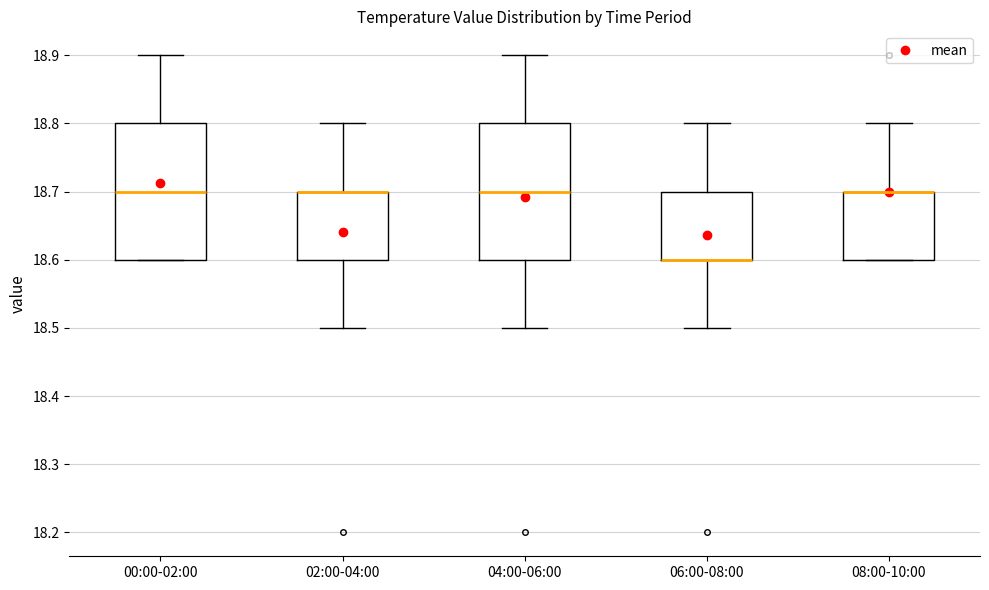

Reading left to right, read every box against the y-axis: the position of its median line, the range the box covers, and the ends of its whiskers. The values are not printed on the chart, so give them approximately, as read against the axis.

00:00-02:00: median 18.7, box 18.6 to 18.8, whiskers 18.6 to 18.9
02:00-04:00: median 18.7 (drawn on the box's upper edge), box 18.6 to 18.7, whiskers 18.5 to 18.8
04:00-06:00: median 18.7, box 18.6 to 18.8, whiskers 18.5 to 18.9
06:00-08:00: median 18.6 (drawn on the box's lower edge), box 18.6 to 18.7, whiskers 18.5 to 18.8
08:00-10:00: median 18.7 (drawn on the box's upper edge), box 18.6 to 18.7, whiskers 18.6 to 18.8